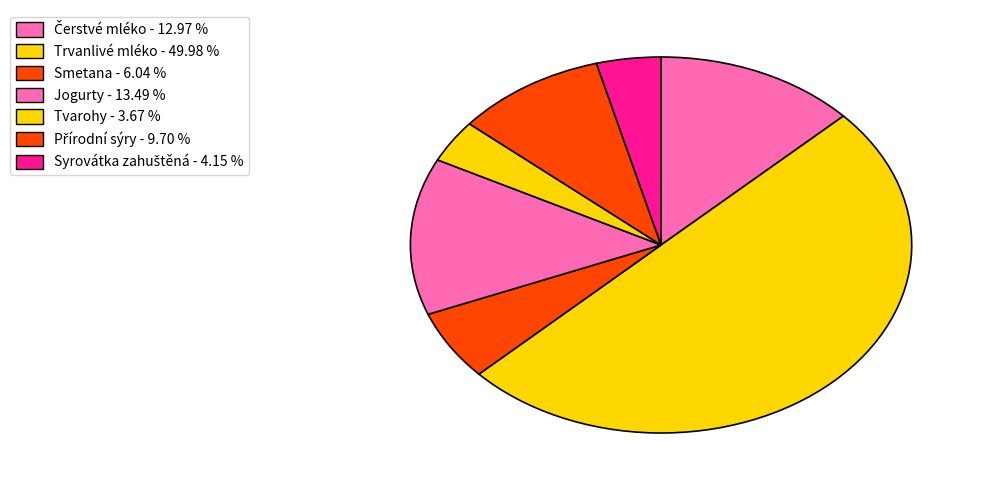

Count the number of slices in the pie.

7